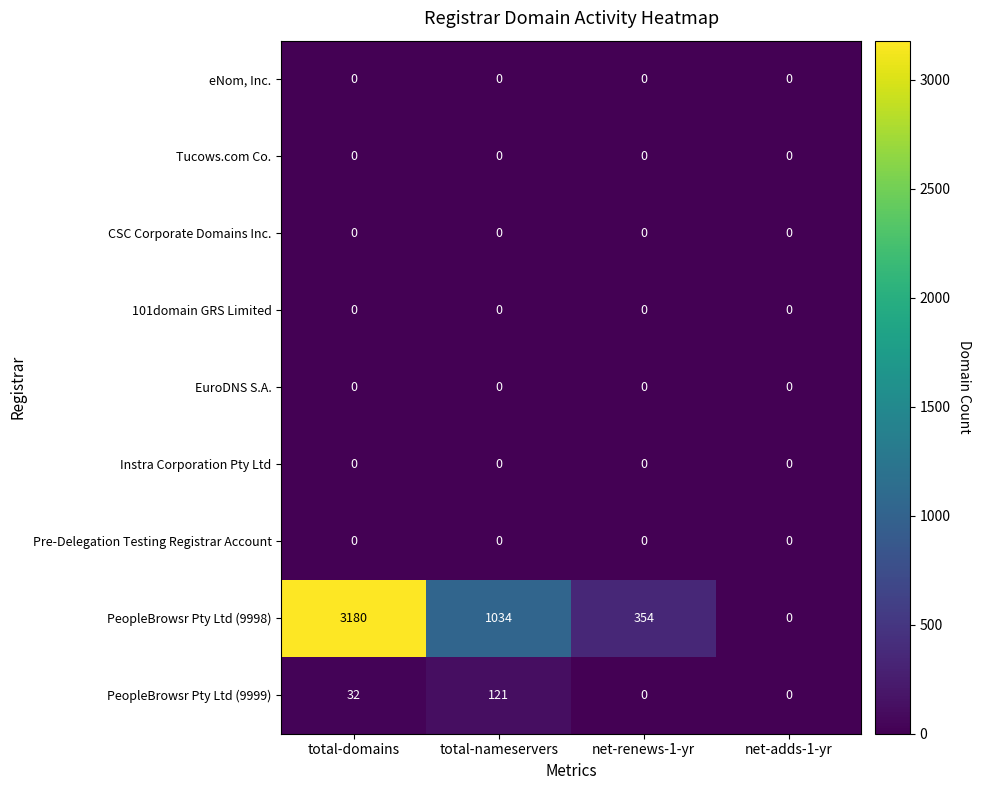

Which series changed the most between total-nameservers and net-adds-1-yr?

PeopleBrowsr Pty Ltd (9998)